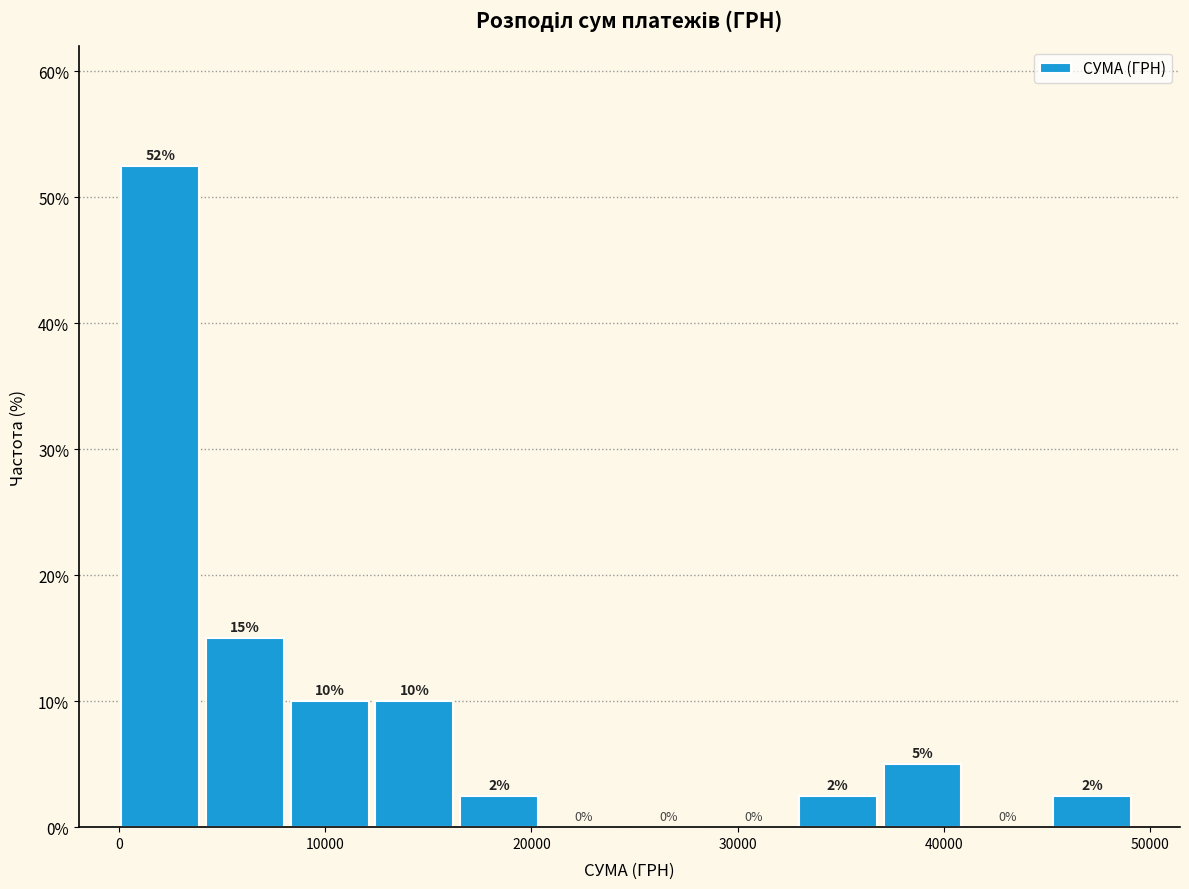

Which range on the x-axis has the tallest bar?

0 to 4000